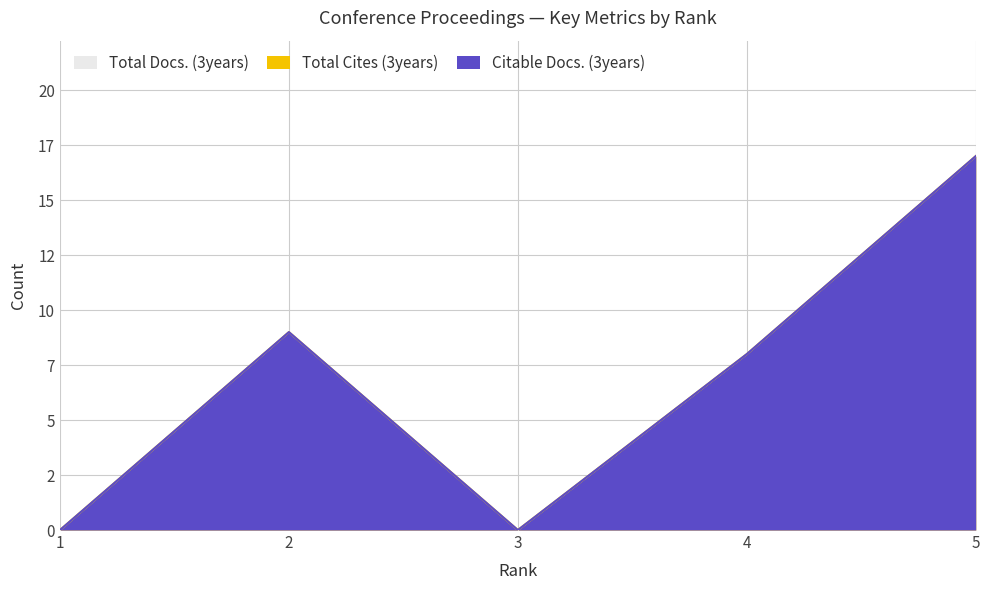

How many categories are shown in the chart?

5